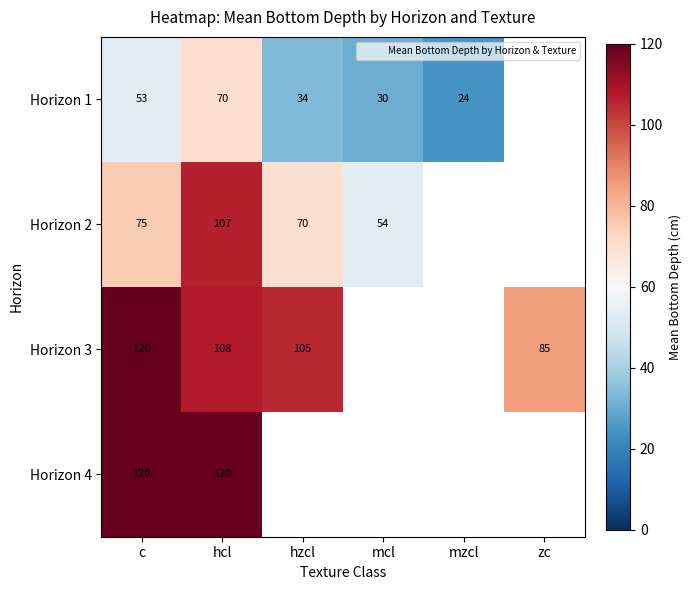

What is the difference between the highest and lowest values at hzcl?

71.3